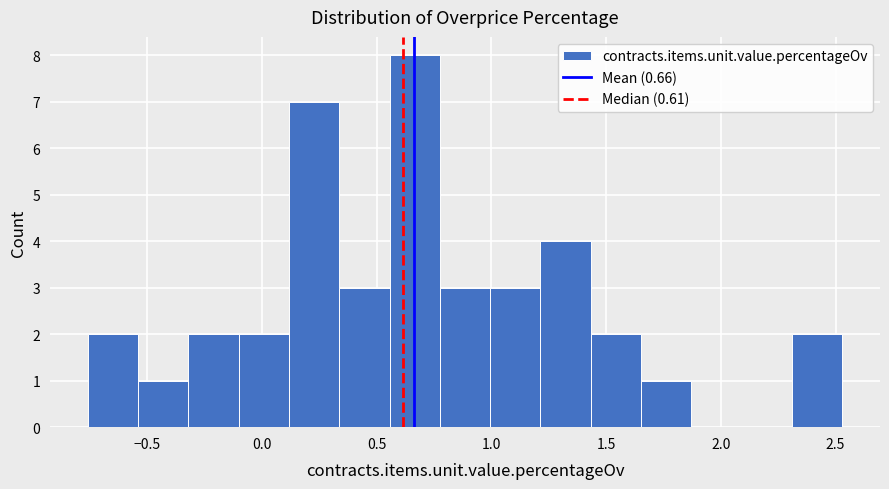

Reading left to right, list every bar in this chart as the range it spans on the x-axis followed by its height. Neither the bar edges nor the heights are printed on the chart, so give them approximately, as read against the axes.

-0.75 to -0.55: 2
-0.55 to -0.30: 1
-0.30 to -0.10: 2
-0.10 to 0.10: 2
0.10 to 0.35: 7
0.35 to 0.55: 3
0.55 to 0.80: 8
0.80 to 1.00: 3
1.00 to 1.20: 3
1.20 to 1.45: 4
1.45 to 1.65: 2
1.65 to 1.85: 1
1.85 to 2.10: 0
2.10 to 2.30: 0
2.30 to 2.55: 2